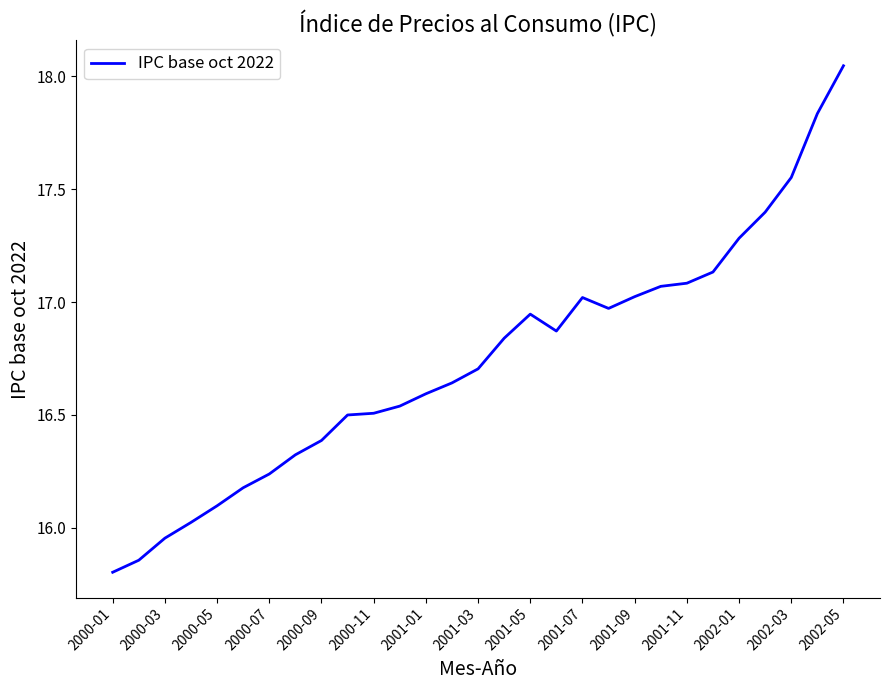

What is the difference between the maximum and minimum values?

2.2